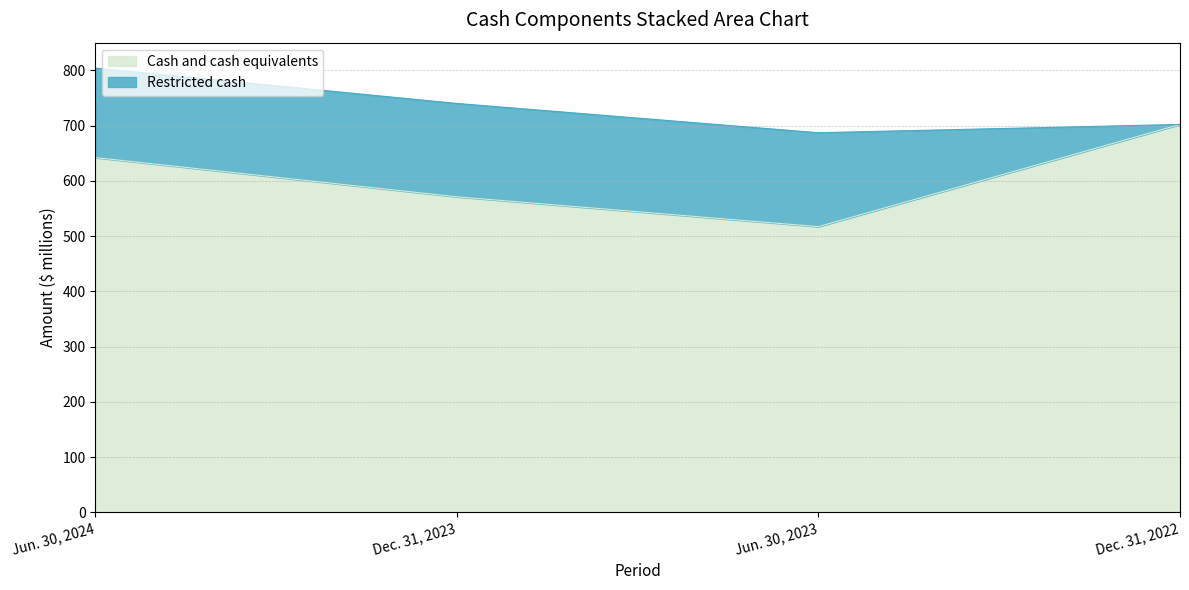

What is the label of the 4th point from the left?

Dec. 31, 2022